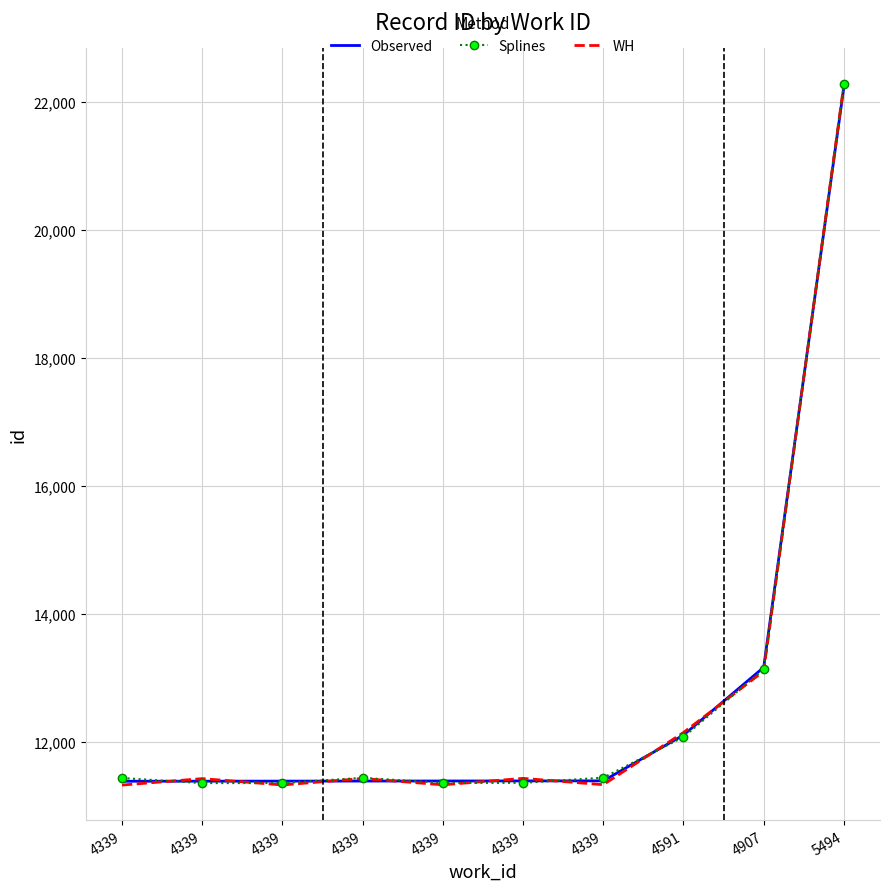

How many interior local peaks does the WH series have?

3